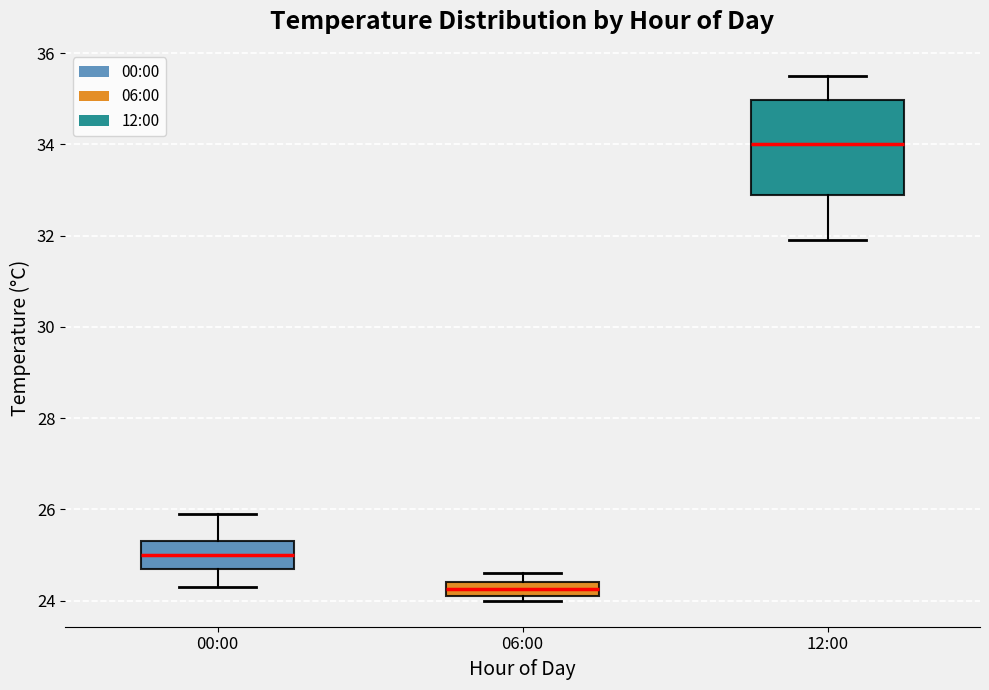

Which box has the highest median line?

12:00